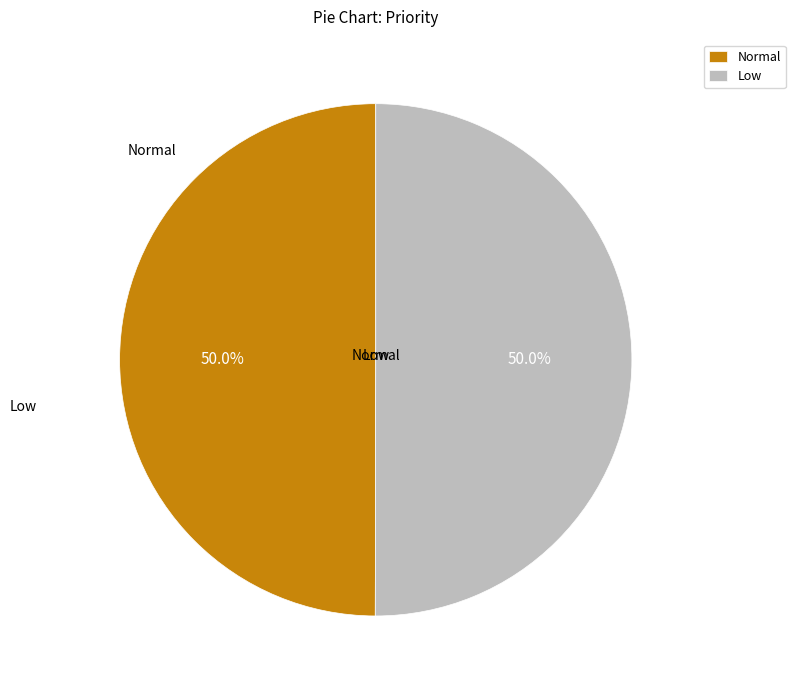

Combined, what portion of the pie is Normal and Low?

100.0%